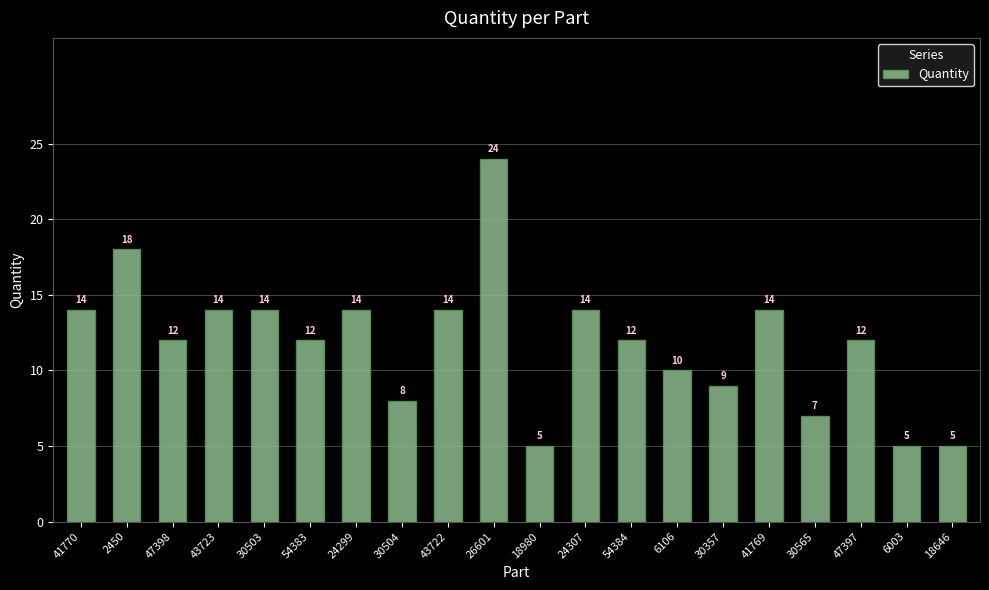

Count the number of data series in this chart.

1